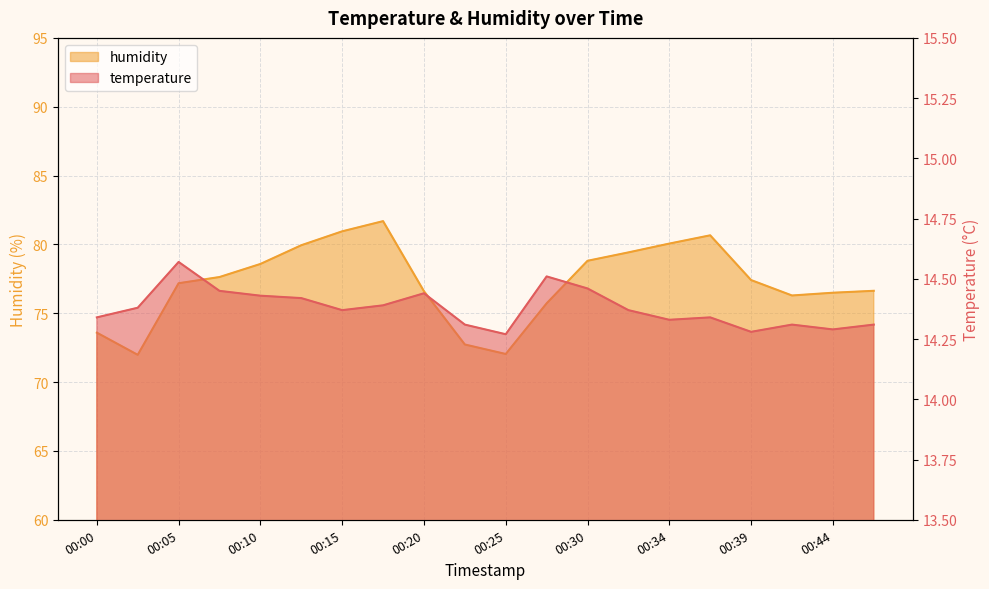

Reading left to right, extract all data points from this chart.

temperature: 00:00=14.3	00:03=14.4	00:05=14.6	00:07=14.4	00:10=14.4	00:12=14.4	00:15=14.4	00:17=14.4	00:20=14.4	00:22=14.3	00:25=14.3	00:27=14.5	00:30=14.5	00:32=14.4	00:34=14.3	00:37=14.3	00:39=14.3	00:42=14.3	00:44=14.3	00:47=14.3
humidity: 00:00=73.6	00:03=72.0	00:05=77.2	00:07=77.6	00:10=78.6	00:12=79.9	00:15=81.0	00:17=81.7	00:20=76.6	00:22=72.7	00:25=72.0	00:27=75.7	00:30=78.8	00:32=79.4	00:34=80.1	00:37=80.7	00:39=77.4	00:42=76.3	00:44=76.5	00:47=76.6